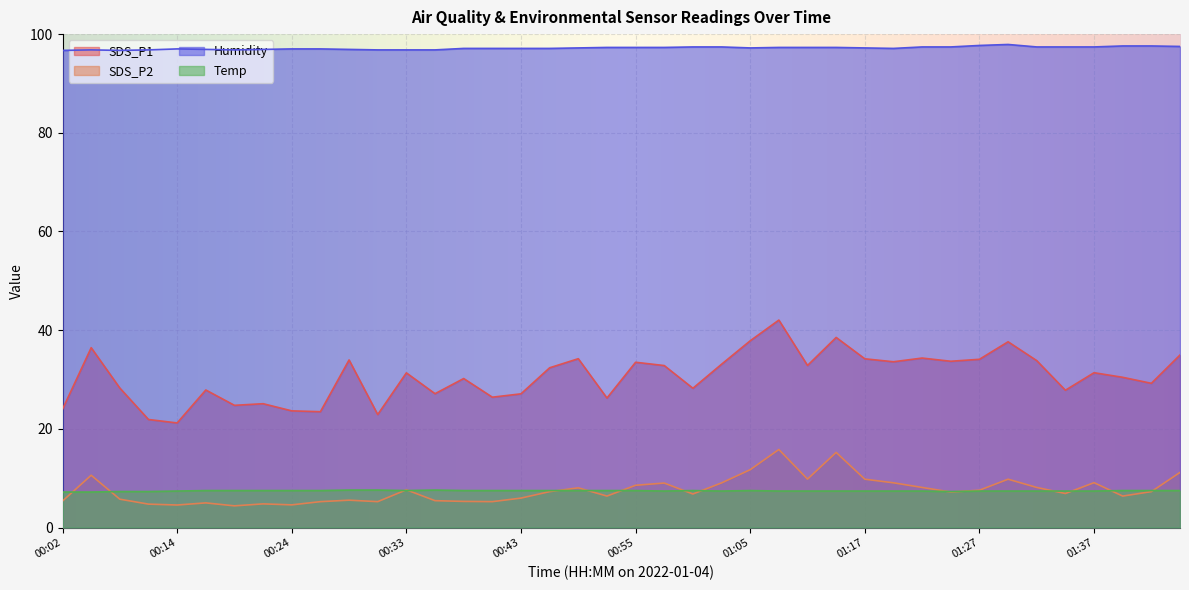

The value of SDS_P2 at 00:21 is 6.7. True or false?

False